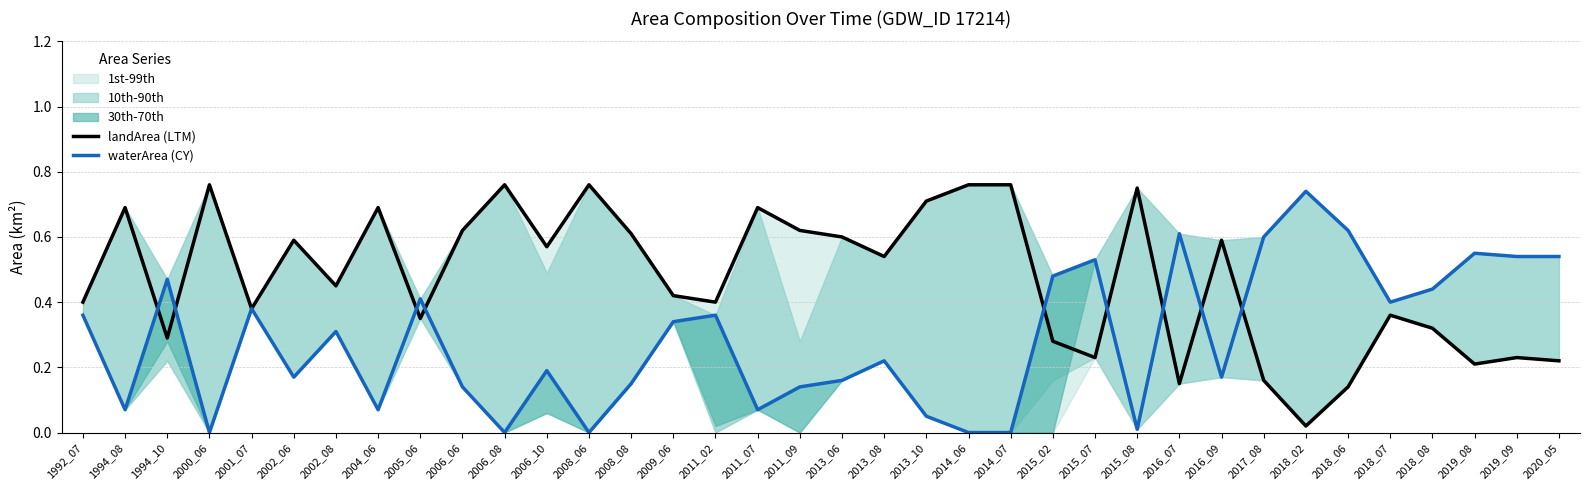

Is it true that waterArea (CY) equals 0.5 at 2015_07?

True